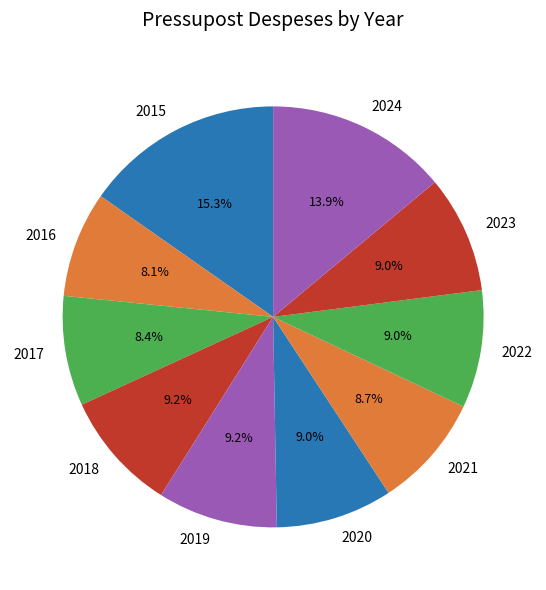

How many segments does this pie chart have?

10